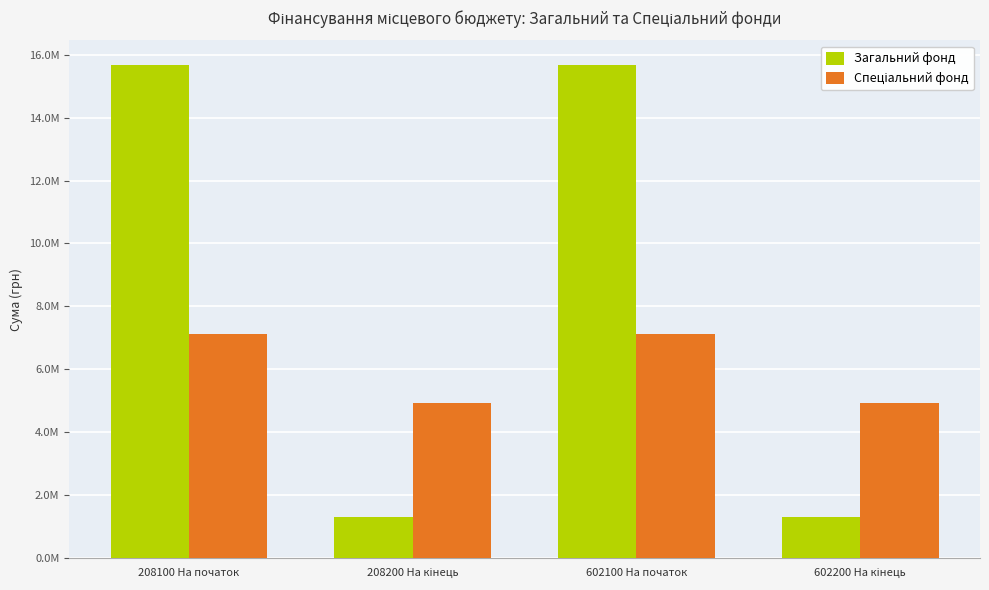

At which label does Спеціальний фонд first exceed 7133730?

208100 На початок